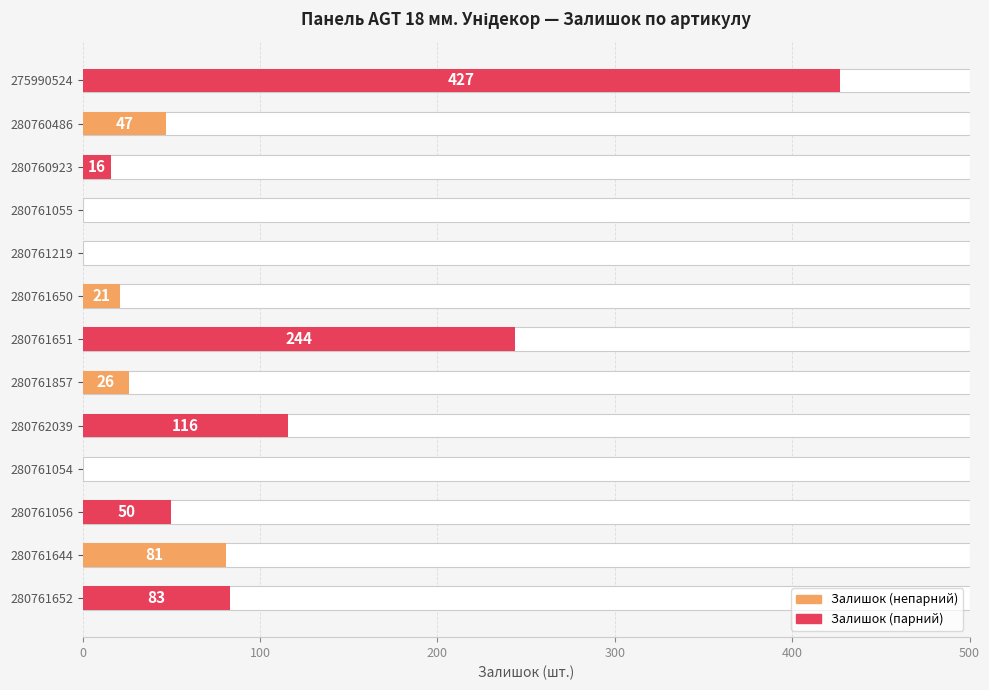

What is the sum of all values?

1111